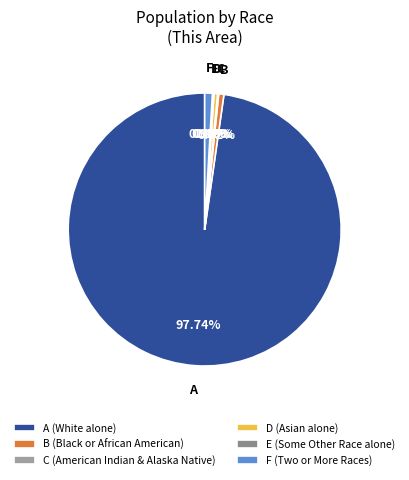

Count the number of slices in the pie.

6